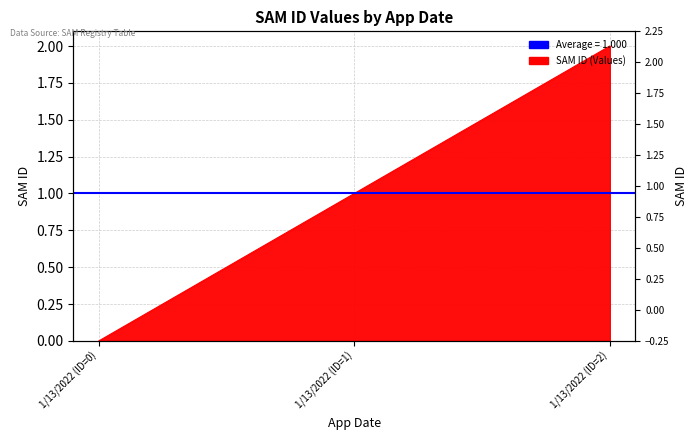

Reading right to left, what are all the values shown in this chart?

2	1	0